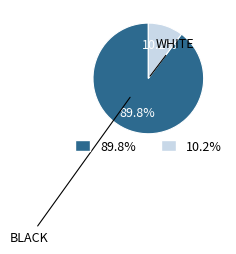

Is there a majority slice in this chart?

Yes